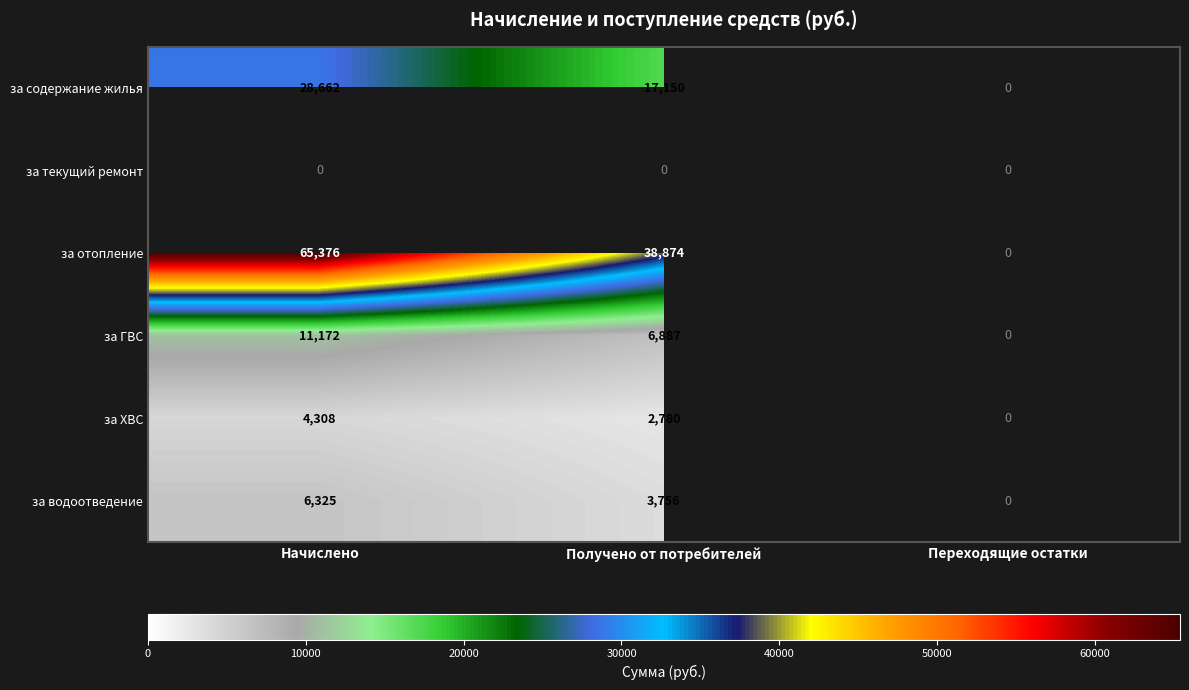

True or false: за отопление has a value of 95001 at Начислено.

False